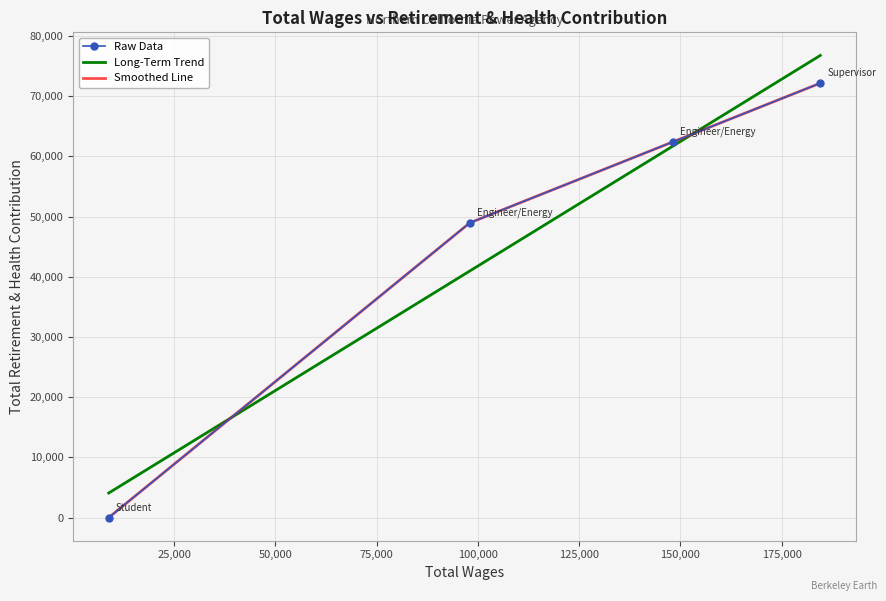

What is the minimum value for Long-Term Trend?

4082.2